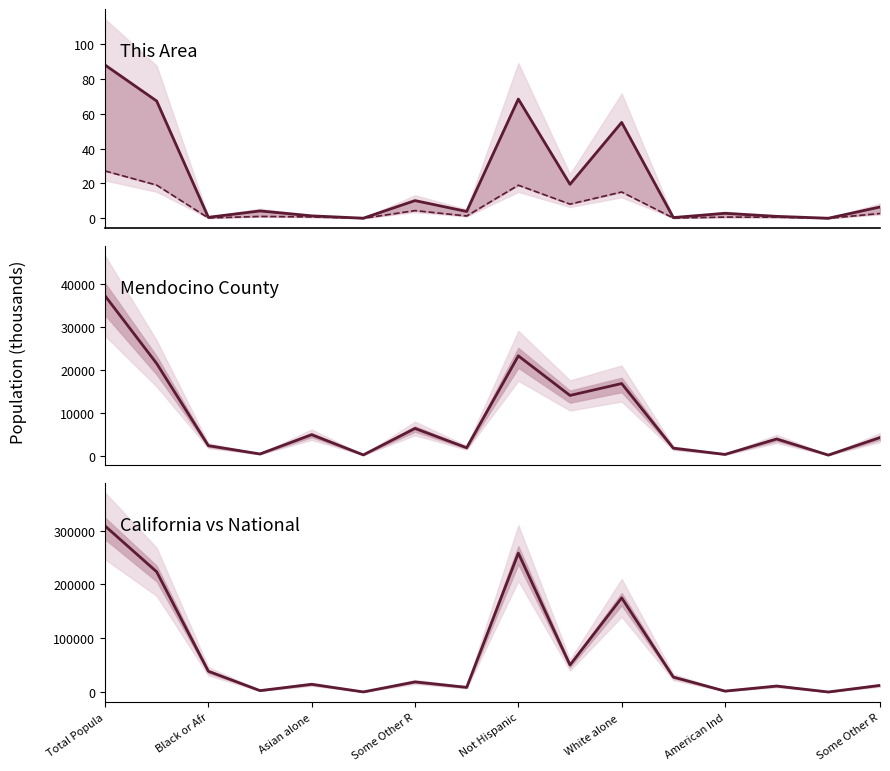

Which series has the widest spread of values?

National